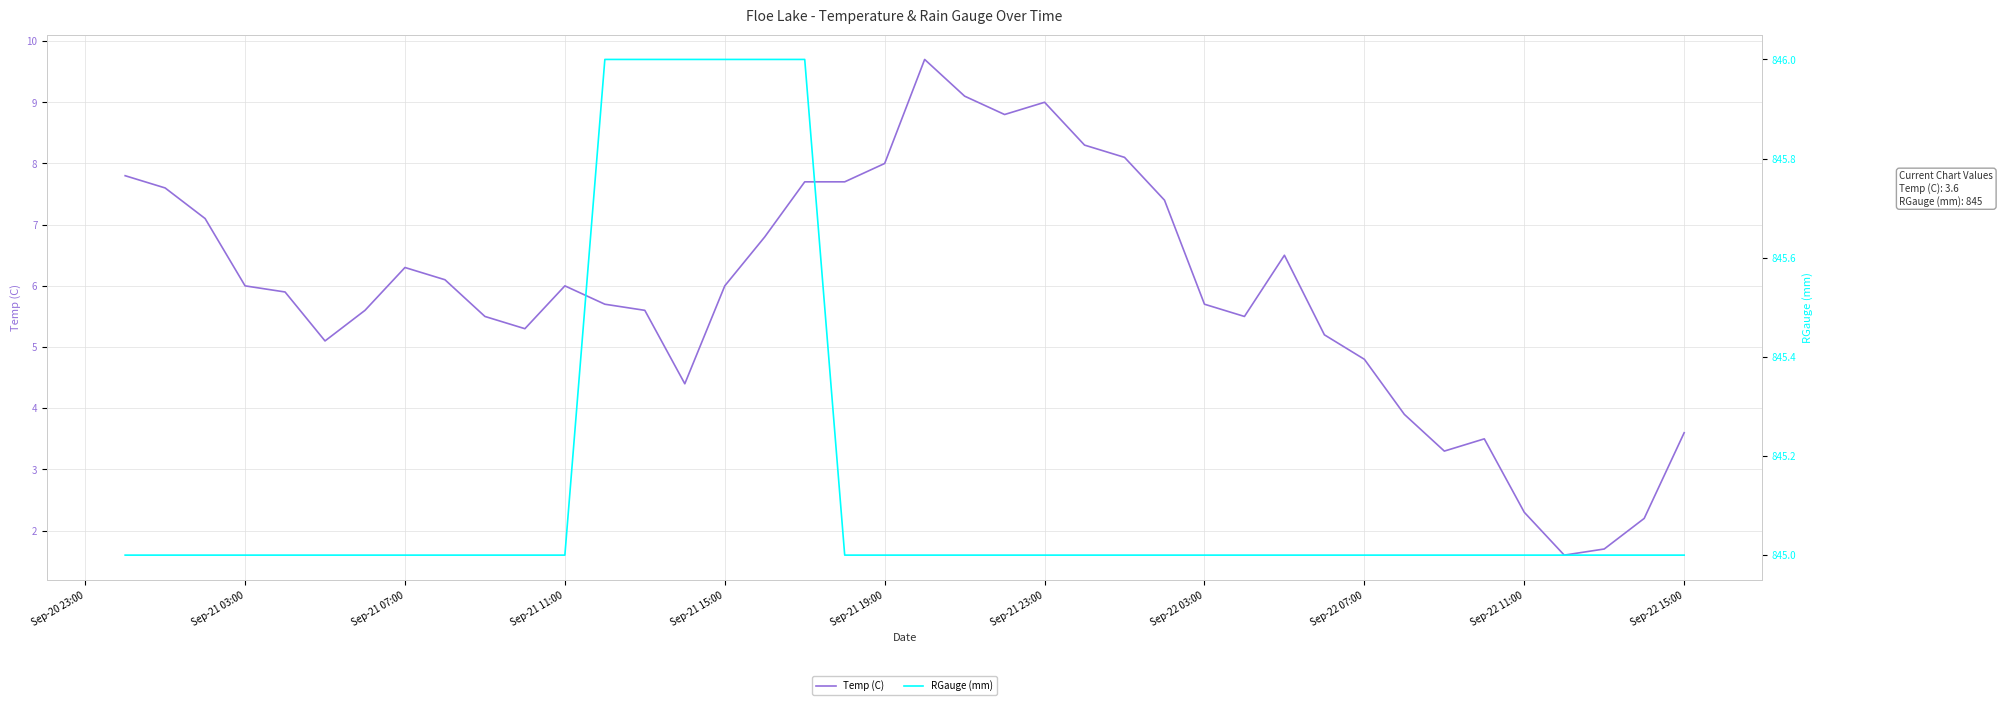

At how many categories does at least one series exceed 124?

40